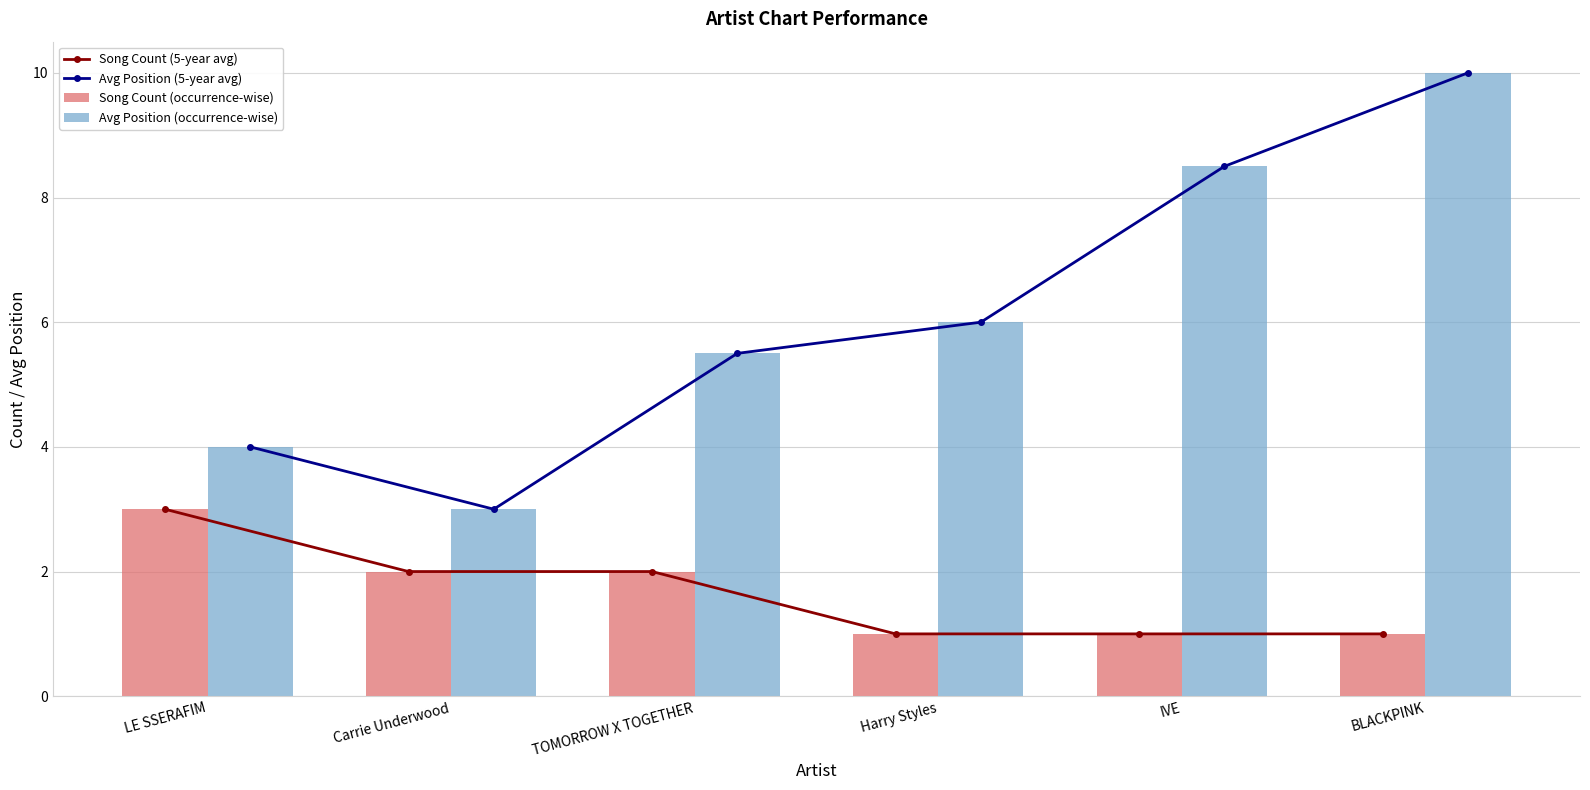

Where does the Song Count (5-year avg) series first go above 2?

LE SSERAFIM